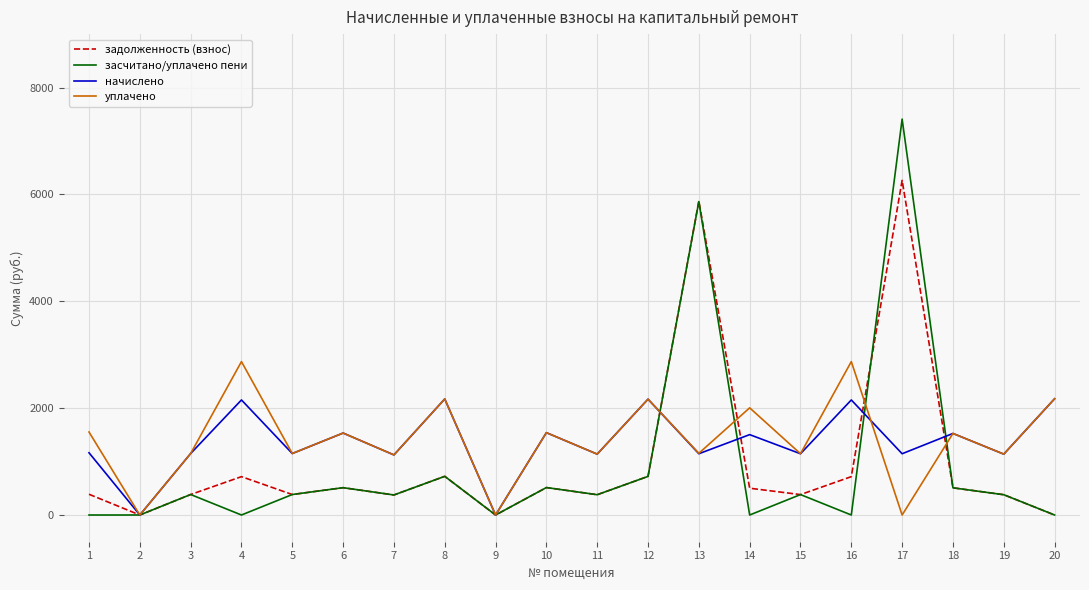

True or false: засчитано/уплачено пени has more than 2 points higher than both neighbors.

True